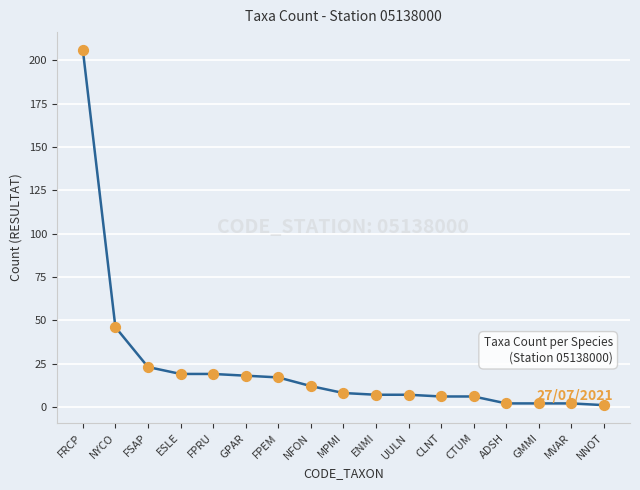

Between CLNT and MVAR, which is larger?

CLNT